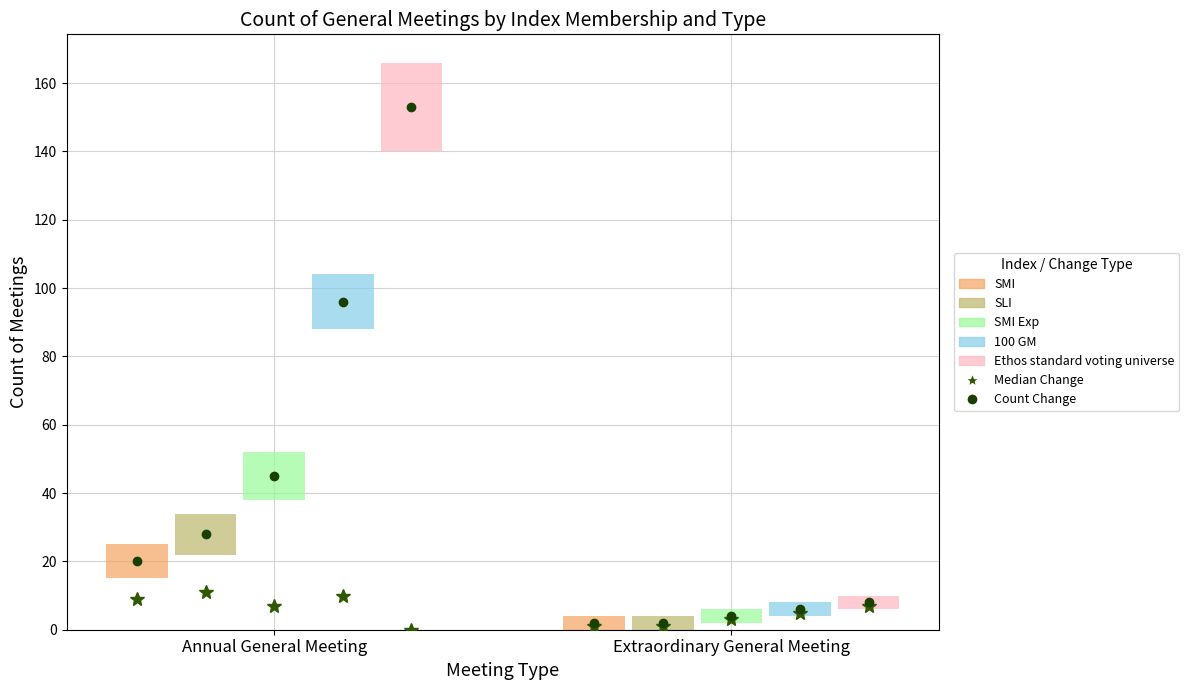

What is the smallest value displayed?

2